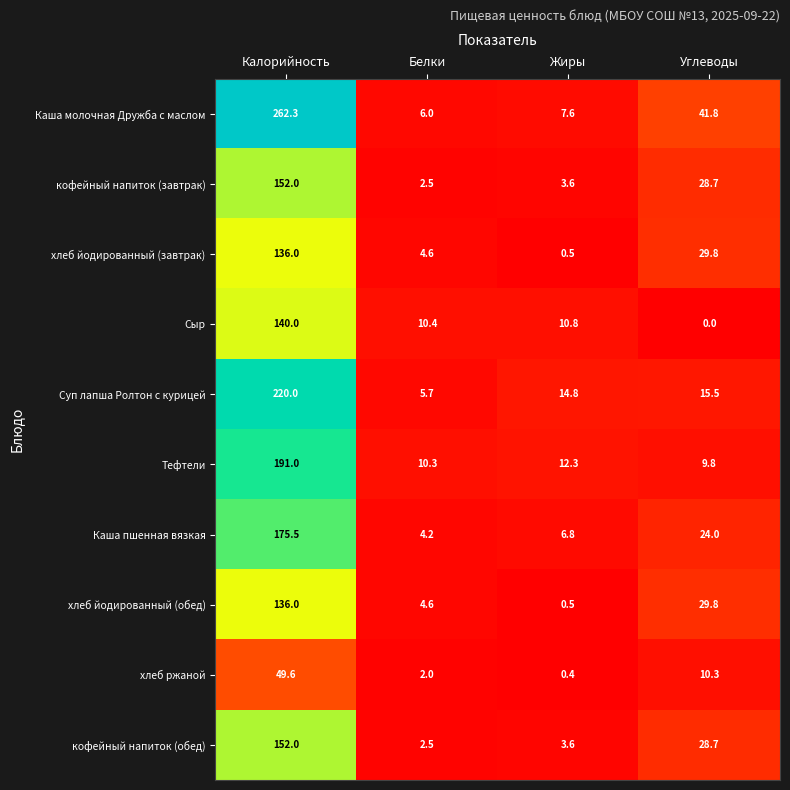

What is the lowest value of the хлеб йодированный (обед) series?

0.5